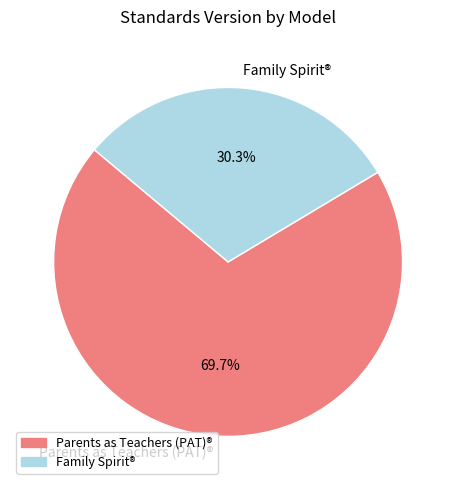

Is the sum of Parents as Teachers (PAT)® and Family Spirit® greater than half?

Yes